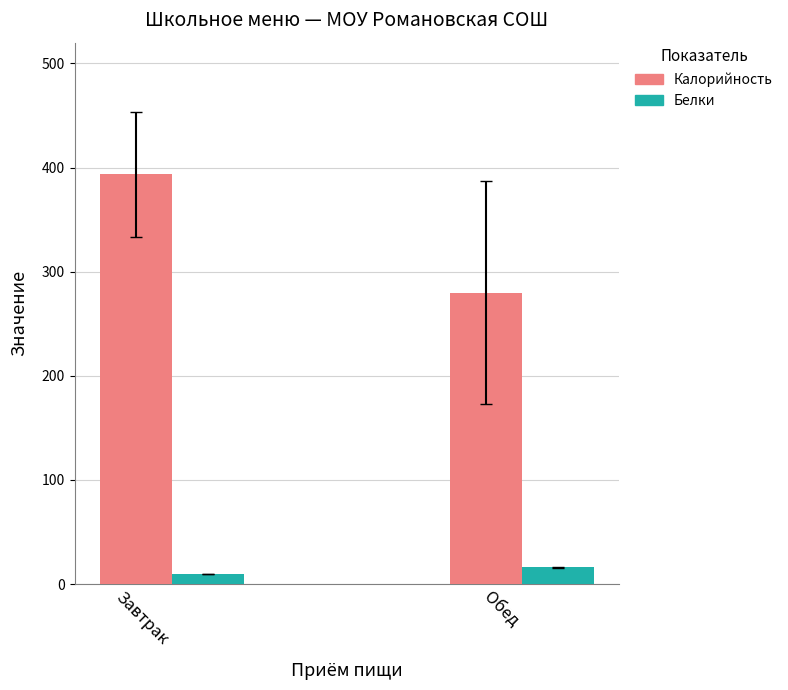

At which label does Калорийность first exceed 393?

Завтрак